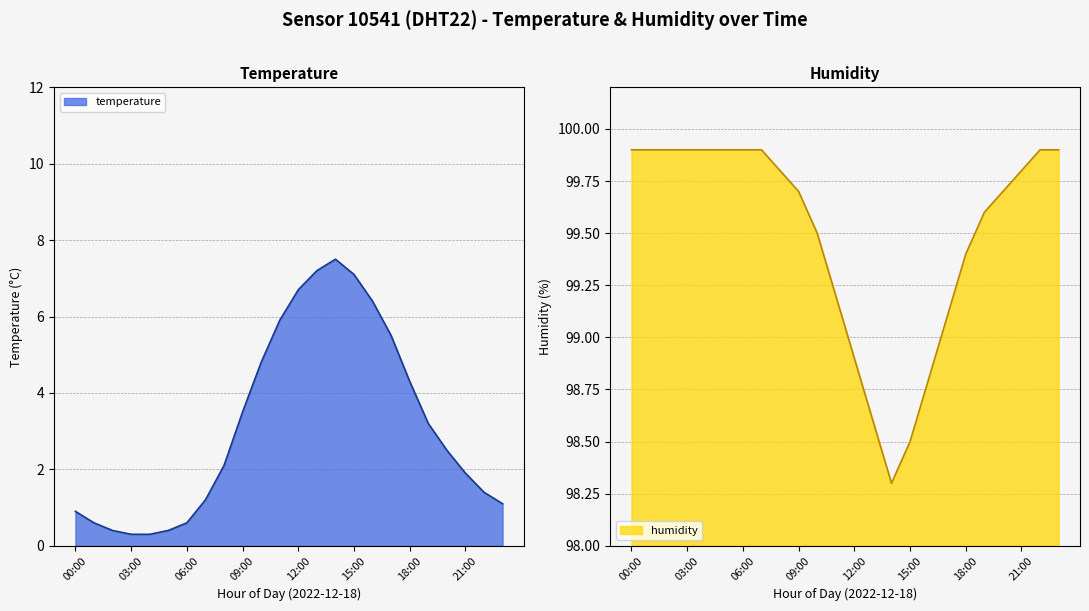

What is the approximate value of temperature at 00:00?

0.9